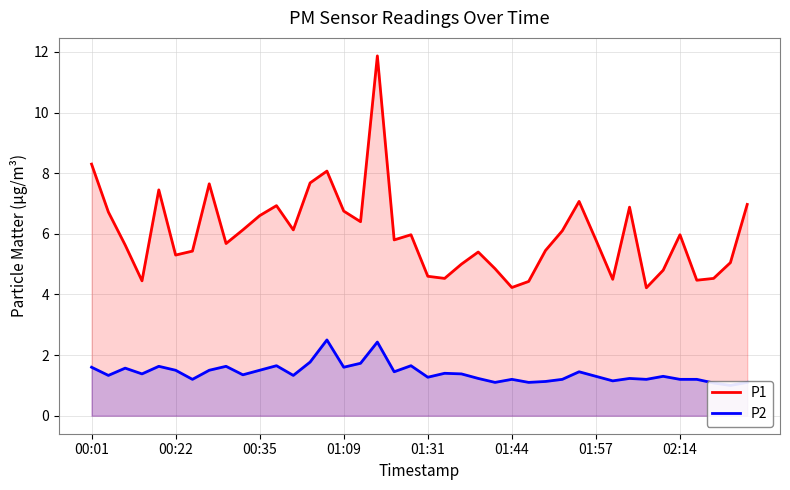

True or false: P1 has a value of 1.3 at 02:14.

False